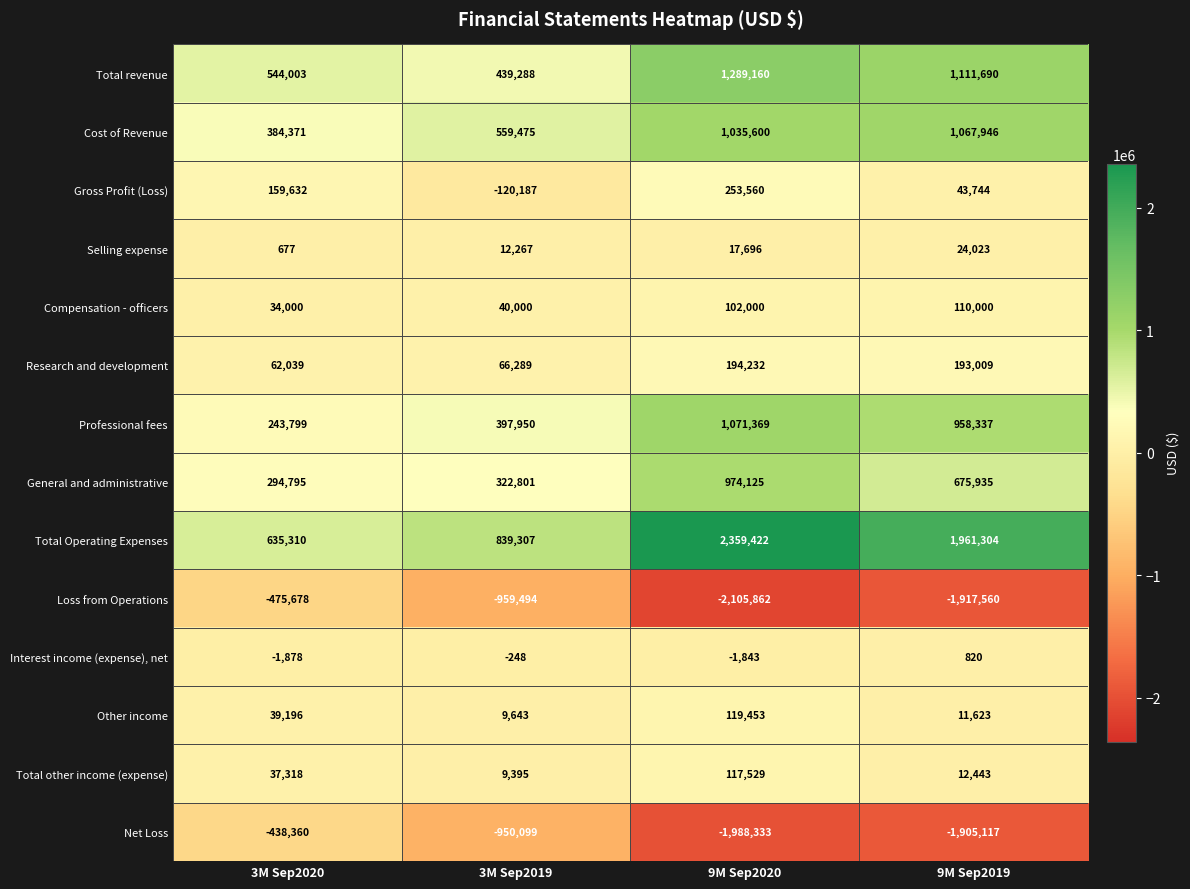

Which category has the highest value across all series?

9M Sep2020